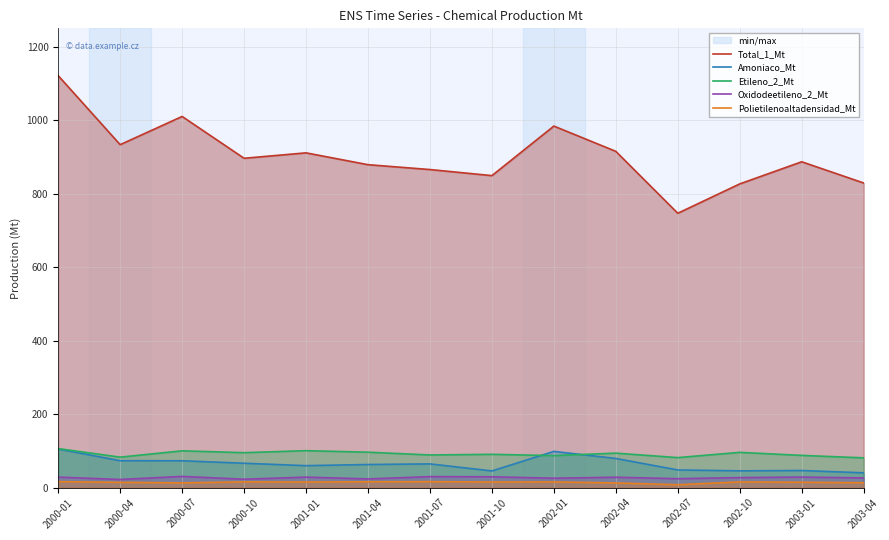

At which category does Polietilenoaltadensidad_Mt reach its first local peak?

2000-10